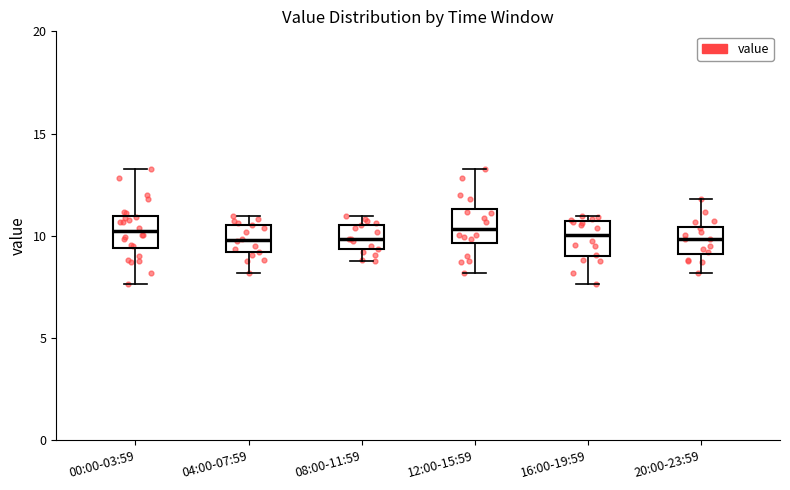

Reading left to right, read every box against the y-axis: the position of its median line, the range the box covers, and the ends of its whiskers. The values are not printed on the chart, so give them approximately, as read against the axis.

00:00-03:59: median 10.0, box 9.5 to 11.0, whiskers 7.5 to 13.5
04:00-07:59: median 10.0, box 9.0 to 10.5, whiskers 8.0 to 11.0
08:00-11:59: median 10.0, box 9.5 to 10.5, whiskers 9.0 to 11.0
12:00-15:59: median 10.5, box 9.5 to 11.5, whiskers 8.0 to 13.5
16:00-19:59: median 10.0, box 9.0 to 10.5, whiskers 7.5 to 11.0
20:00-23:59: median 10.0, box 9.0 to 10.5, whiskers 8.0 to 12.0